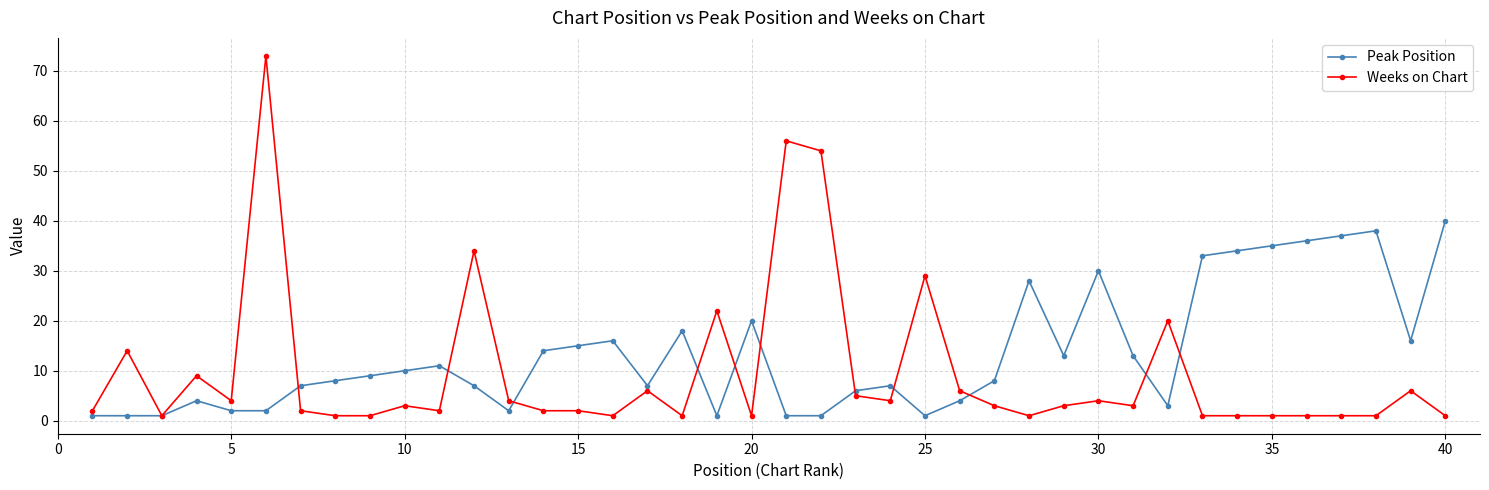

True or false: Weeks on Chart and Peak Position intersect in this chart.

True